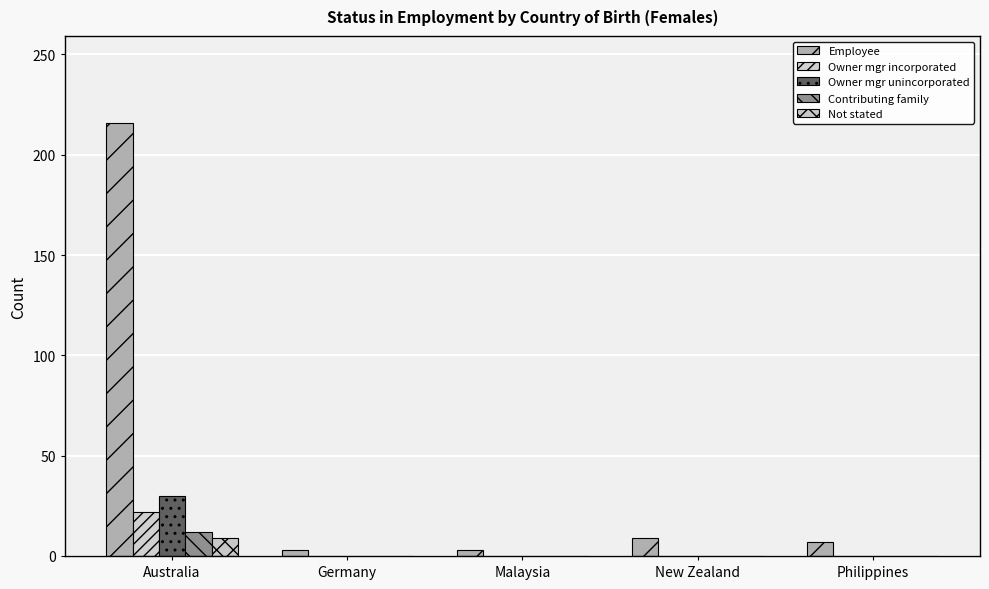

Are the bars horizontal?

No